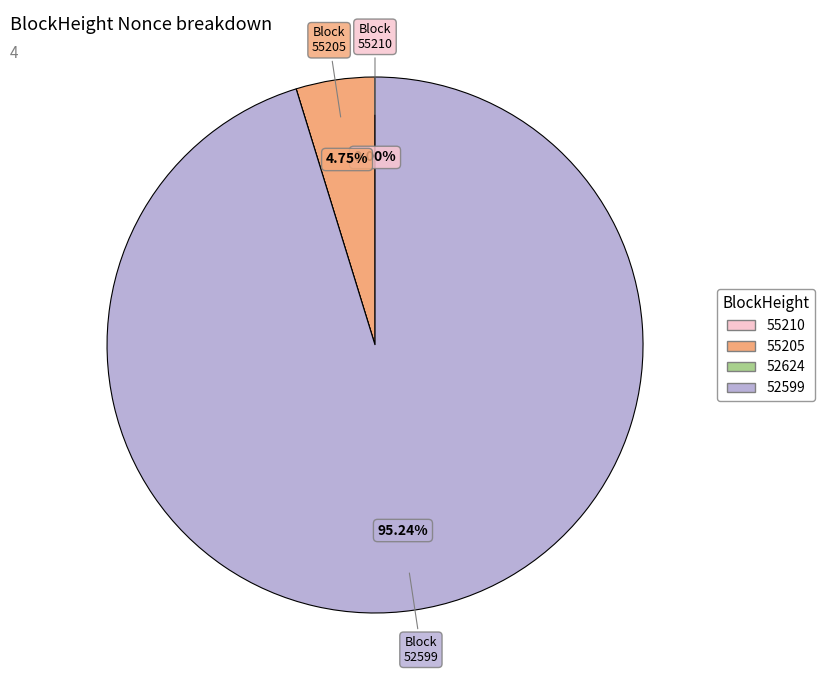

What is the majority slice?

52599